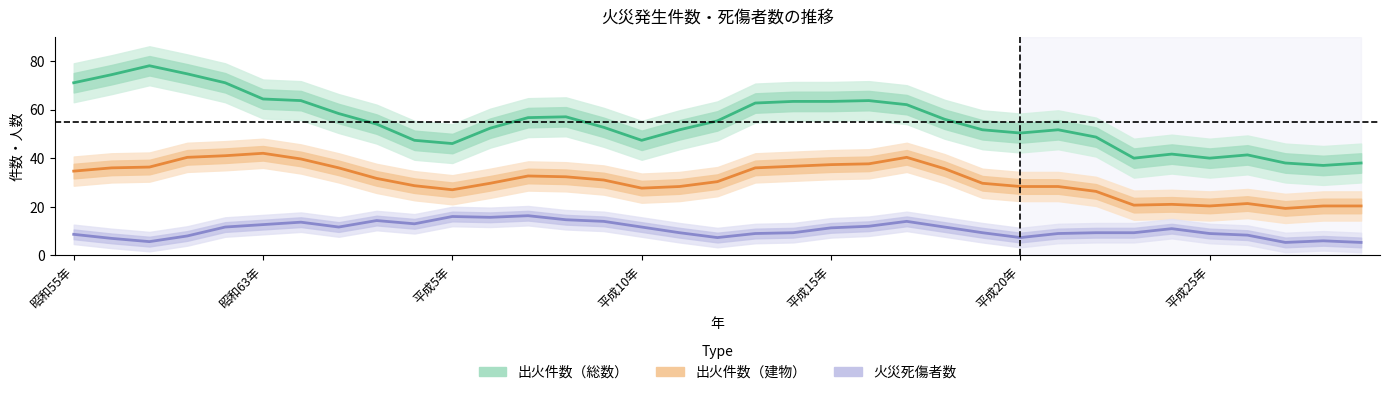

True or false: 出火件数（建物） and 出火件数（総数） cross at least once.

False